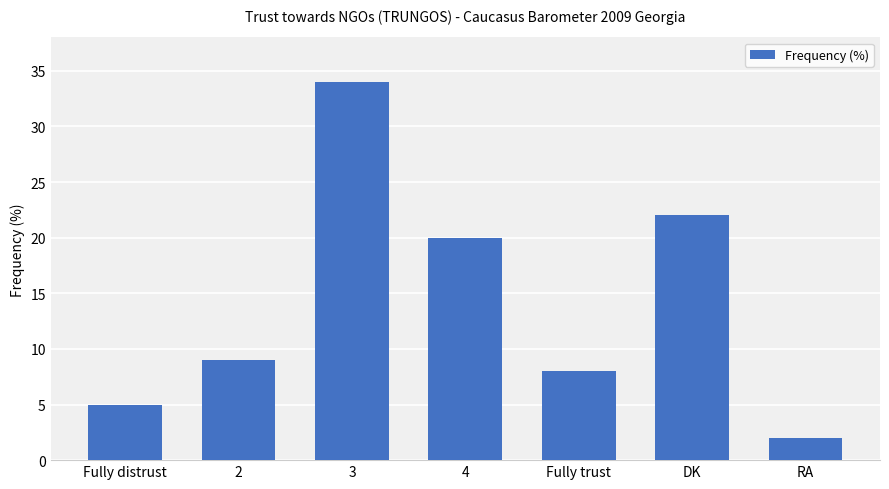

Which label corresponds to the largest value in the chart?

3